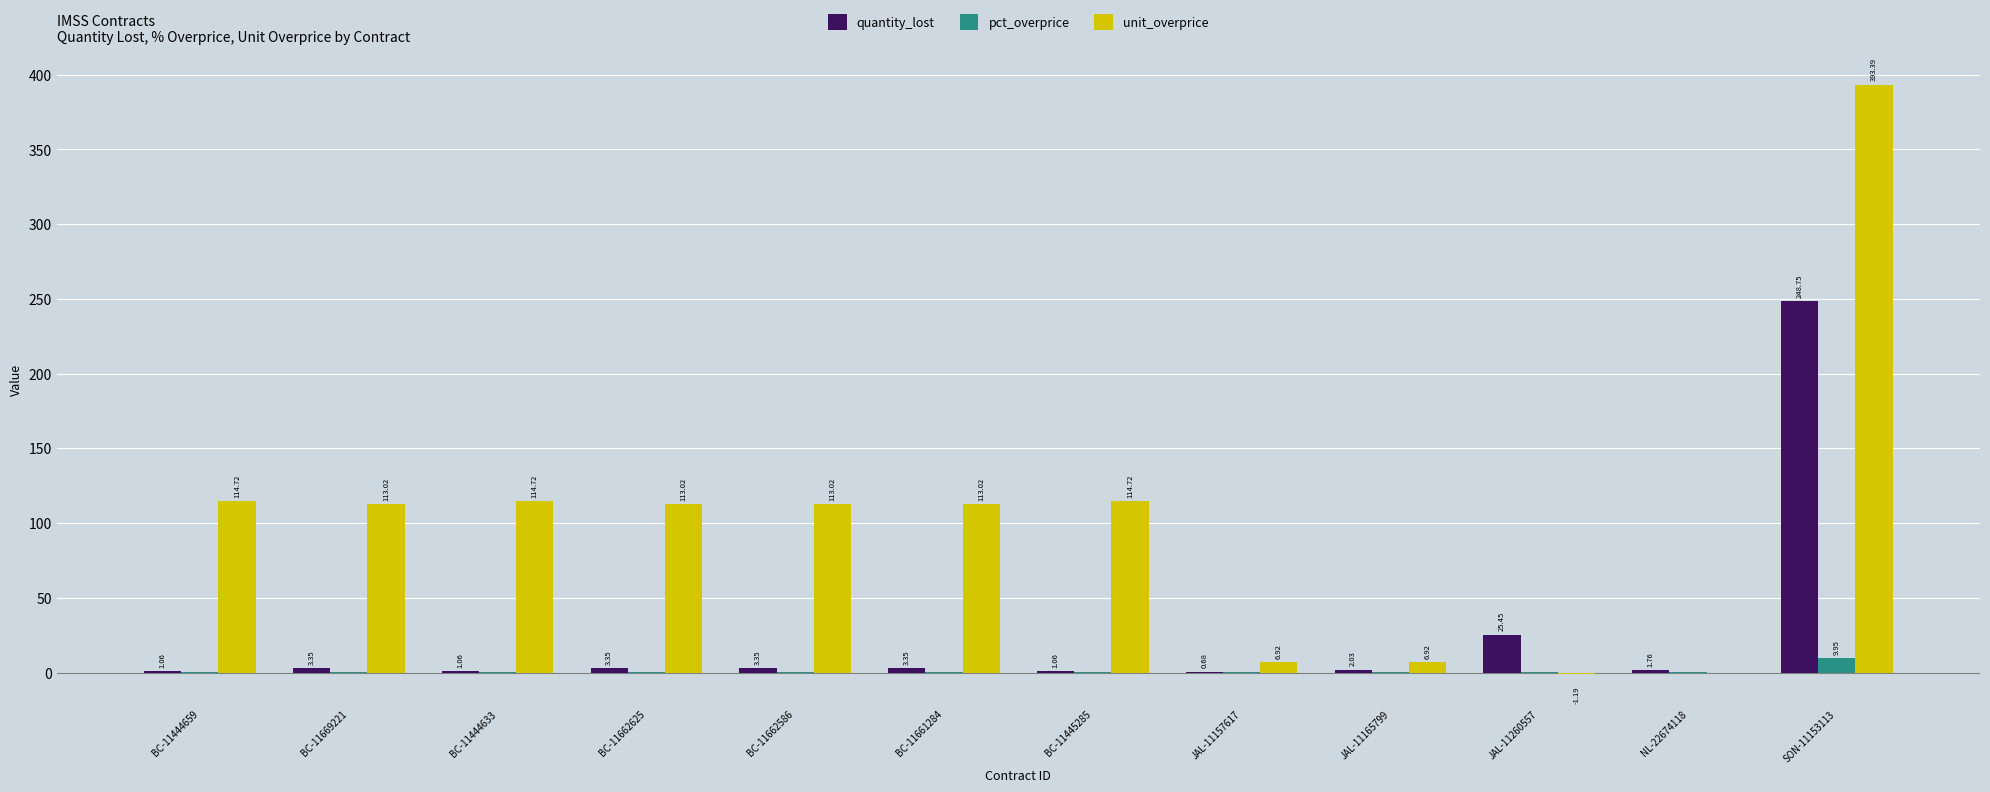

At which category is the sum across all series the highest?

SON-11153113